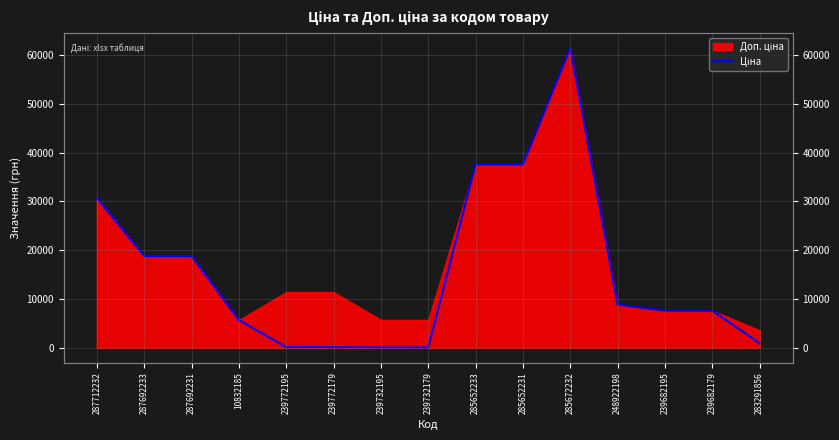

How many interior local peaks (higher than both neighbors) does the data have?

1